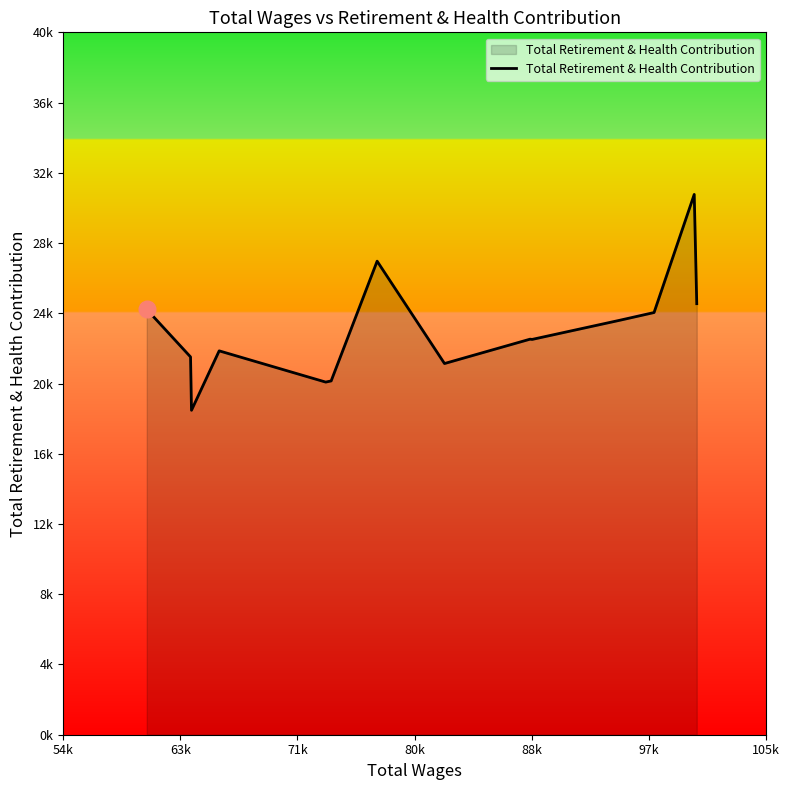

Does the chart display data point markers on the line(s)?

No